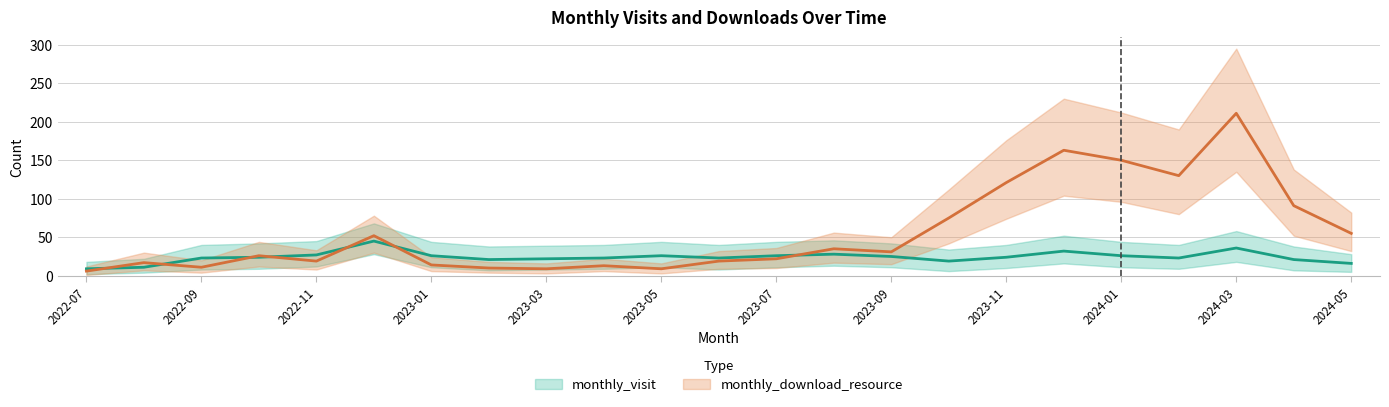

Between which two adjacent categories do monthly_download_resource and monthly_visit first intersect?

2022-07 and 2022-08